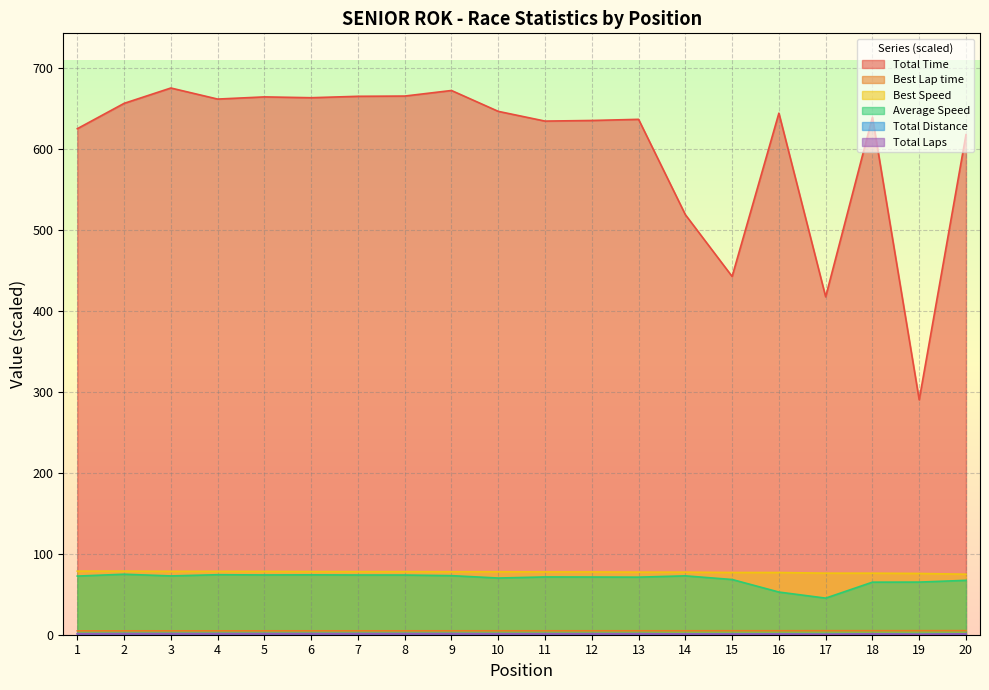

Reading right to left, list all the values displayed in this chart.

Total Laps: 20=1.1	19=0.5	18=1.1	17=0.5	16=0.9	15=0.8	14=1.0	13=1.2	12=1.2	11=1.2	10=1.2	9=1.3	8=1.3	7=1.3	6=1.3	5=1.3	4=1.3	3=1.3	2=1.3	1=1.2
Total Time: 20=617.7	19=290.2	18=639.3	17=417.4	16=644.3	15=442.5	14=518.9	13=636.6	12=635.2	11=634.4	10=646.5	9=672.2	8=665.4	7=665.1	6=663.3	5=664.3	4=661.7	3=675.3	2=656.3	1=625.0
Best Lap time: 20=5.0	19=5.0	18=5.0	17=5.0	16=4.9	15=4.9	14=4.9	13=4.9	12=4.9	11=4.9	10=4.9	9=4.8	8=4.8	7=4.8	6=4.8	5=4.8	4=4.8	3=4.8	2=4.8	1=4.8
Best Speed: 20=74.7	19=75.7	18=76.0	17=76.0	16=76.8	15=76.9	14=77.3	13=77.3	12=77.6	11=77.6	10=77.8	9=77.8	8=77.9	7=77.9	6=78.0	5=78.2	4=78.3	3=78.3	2=78.5	1=78.6
Average Speed: 20=67.2	19=65.0	18=64.9	17=45.2	16=52.7	15=68.2	14=72.7	13=71.1	12=71.3	11=71.4	10=70.0	9=73.0	8=73.7	7=73.7	6=73.9	5=73.8	4=74.1	3=72.6	2=74.7	1=72.4
Total Distance: 20=1.2	19=0.5	18=1.2	17=0.5	16=0.9	15=0.8	14=1.0	13=1.3	12=1.3	11=1.3	10=1.3	9=1.4	8=1.4	7=1.4	6=1.4	5=1.4	4=1.4	3=1.4	2=1.4	1=1.3